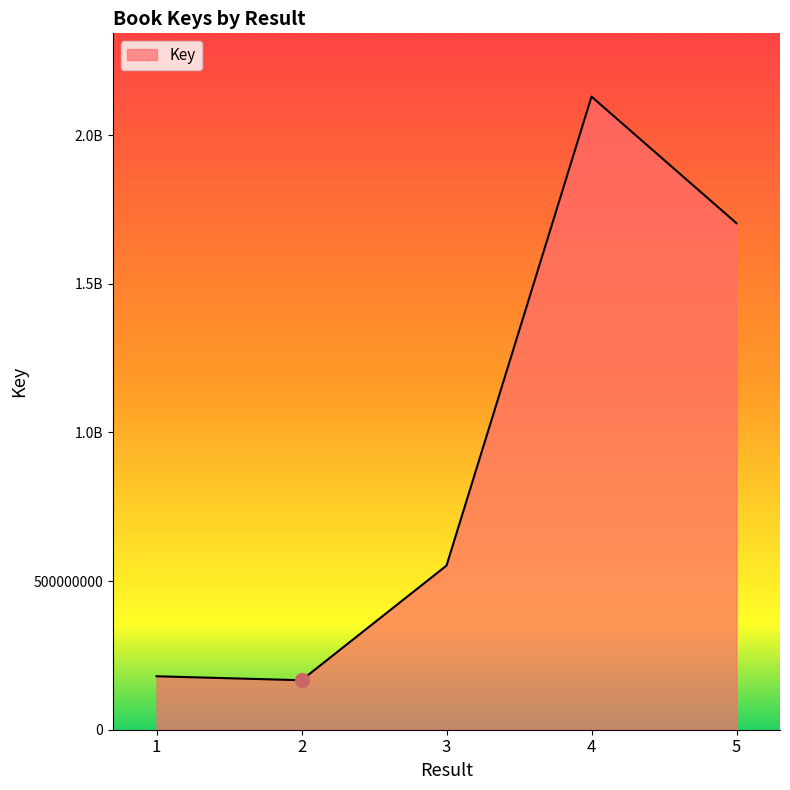

Does the chart display data point markers on the line(s)?

No